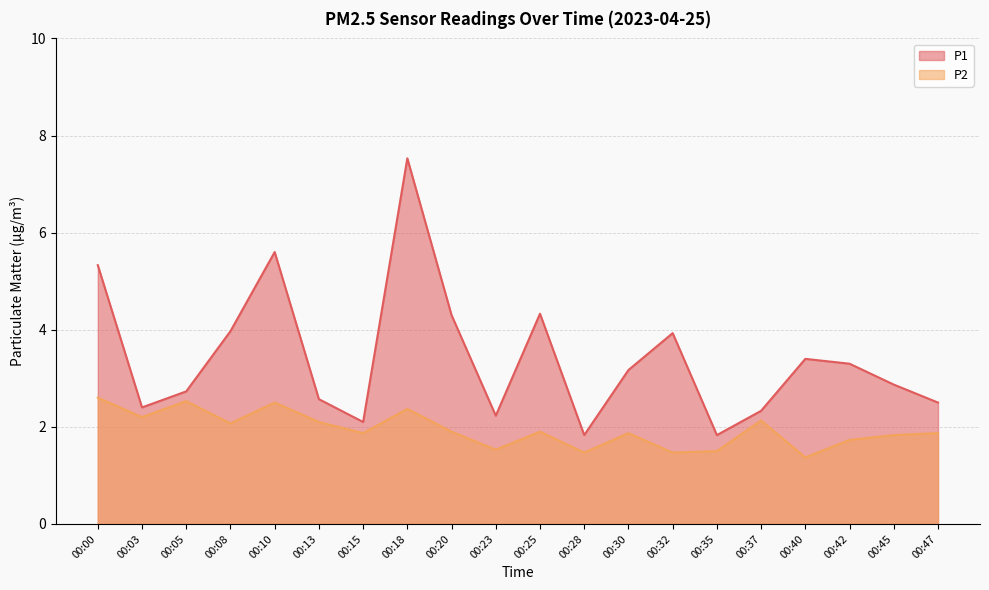

What is the value of the P1 point at the 10th from the left?

2.2